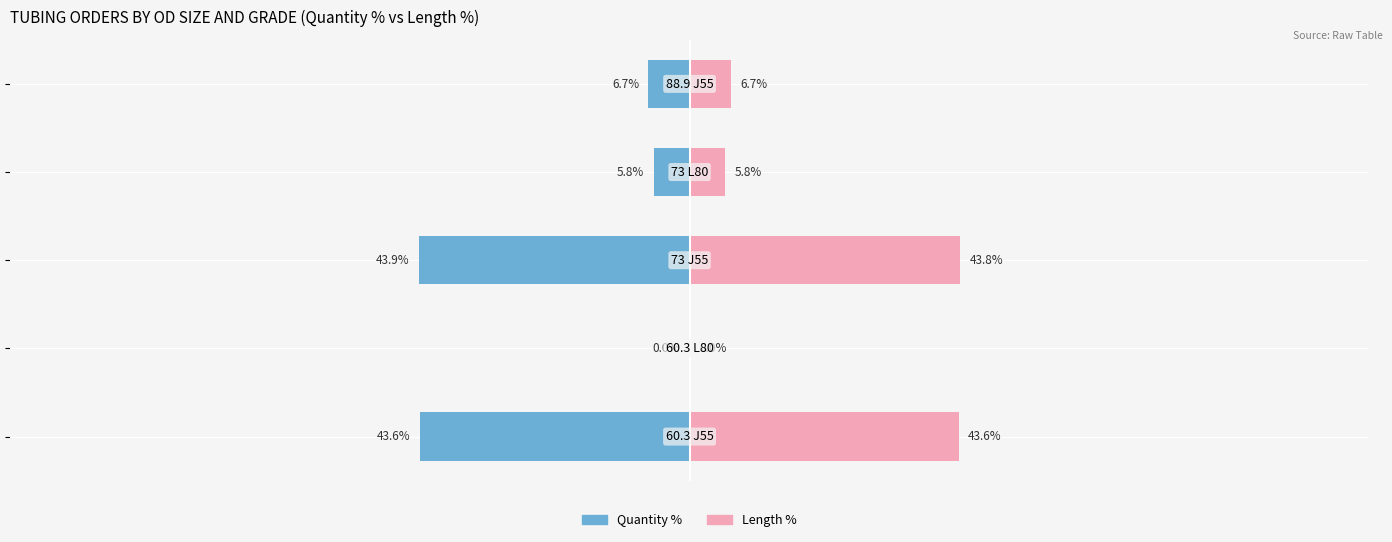

At how many categories does at least one series exceed -6?

5